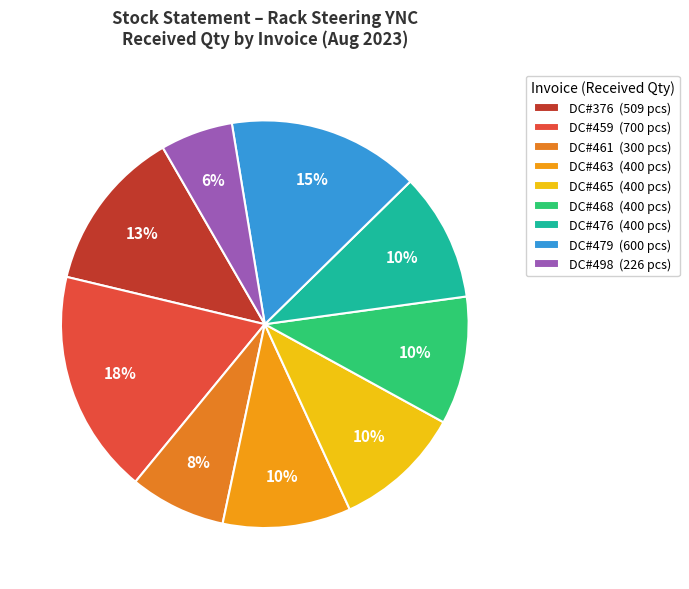

How much of the chart is everything except DC#479?

84.8%